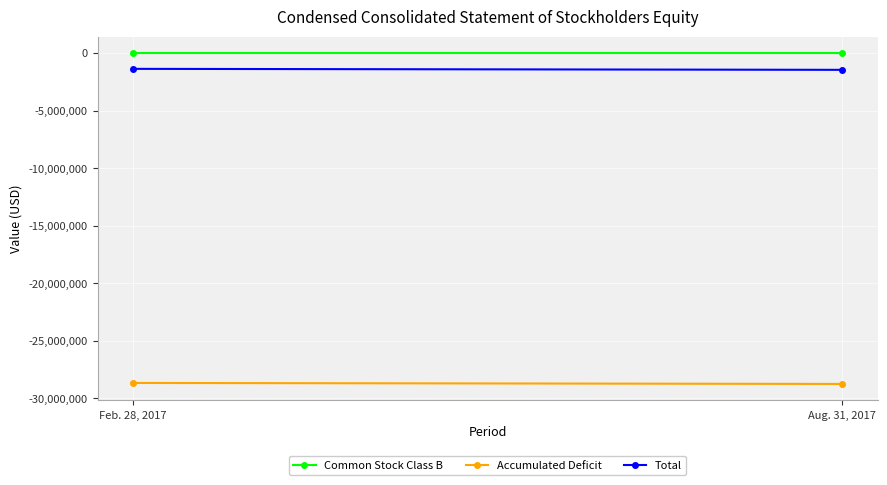

Which has a higher value, Aug. 31, 2017 or Feb. 28, 2017?

Aug. 31, 2017